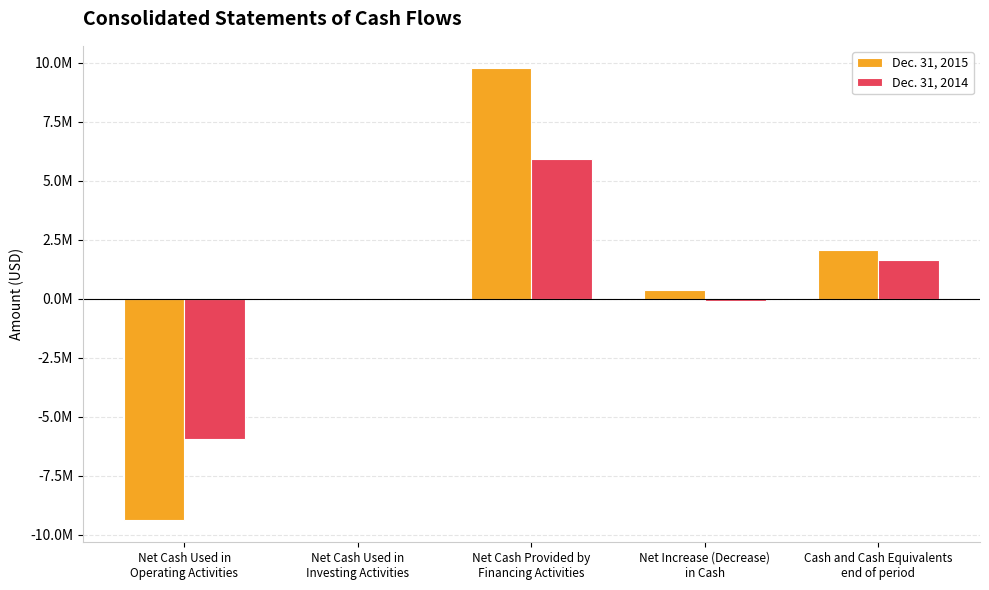

Does the chart contain stacked bars?

No